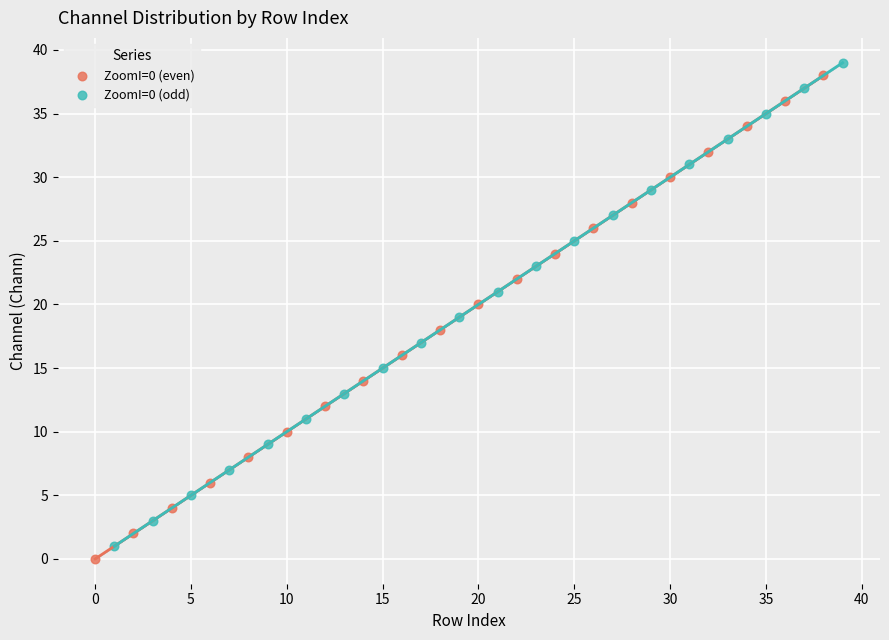

Which series contains the lowest Y value?

ZoomI=0 (even)